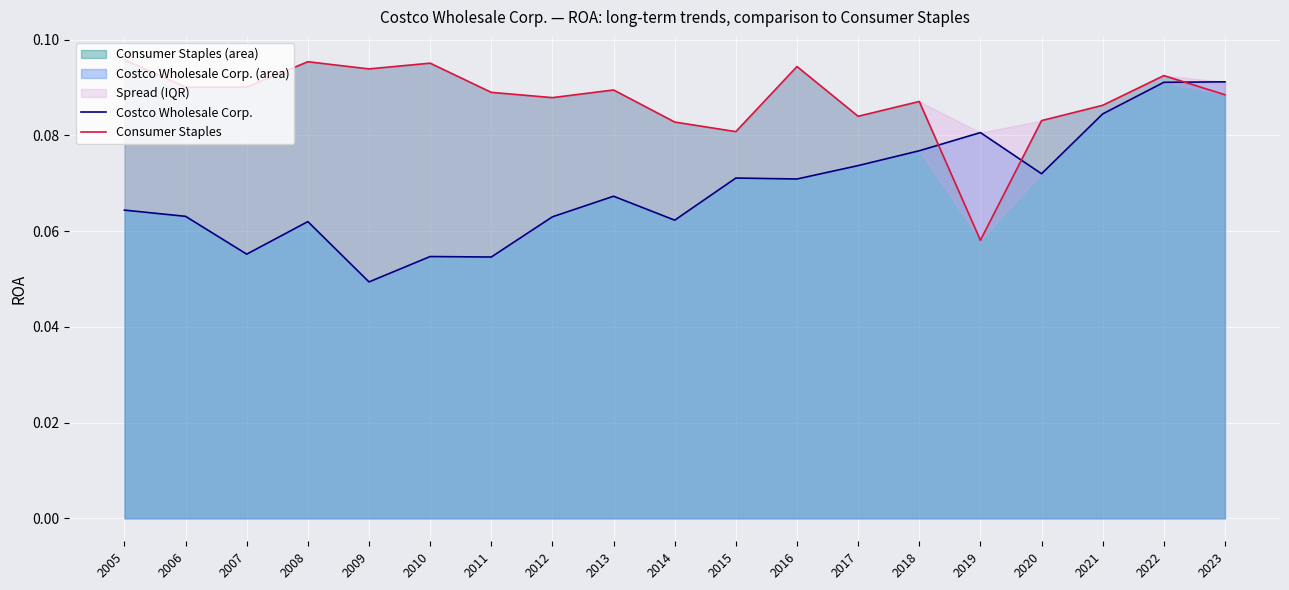

At which category is the sum across all series the highest?

2022